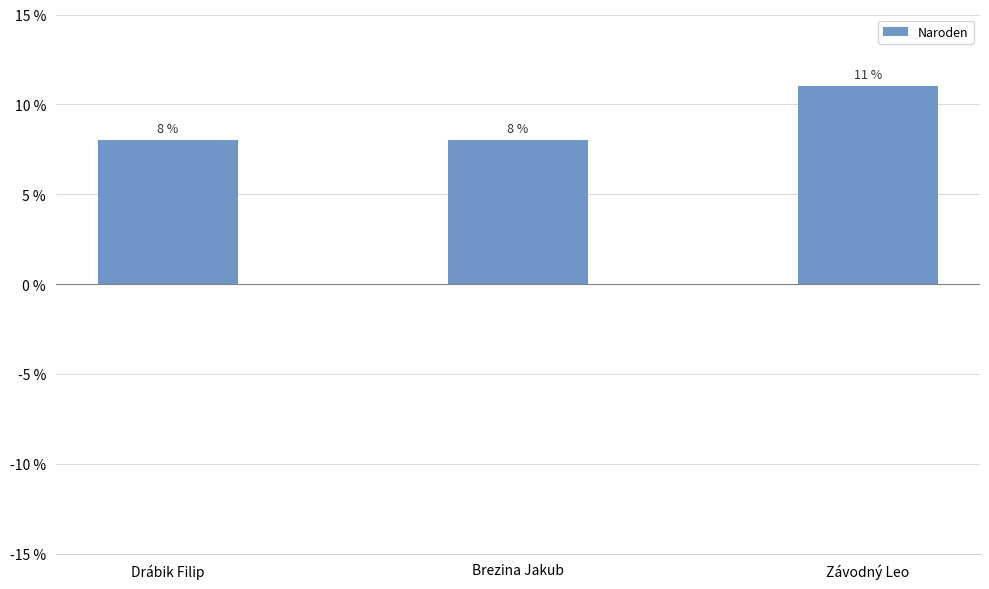

At which category does the chart reach its peak across all series?

Závodný Leo